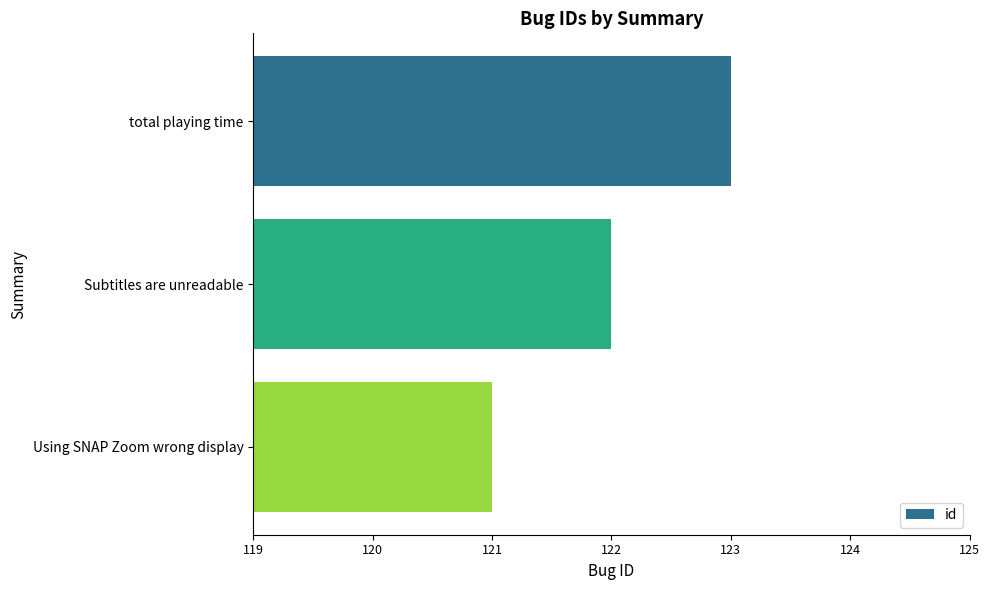

Reading top to bottom, what are all the values shown in this chart?

123	122	121